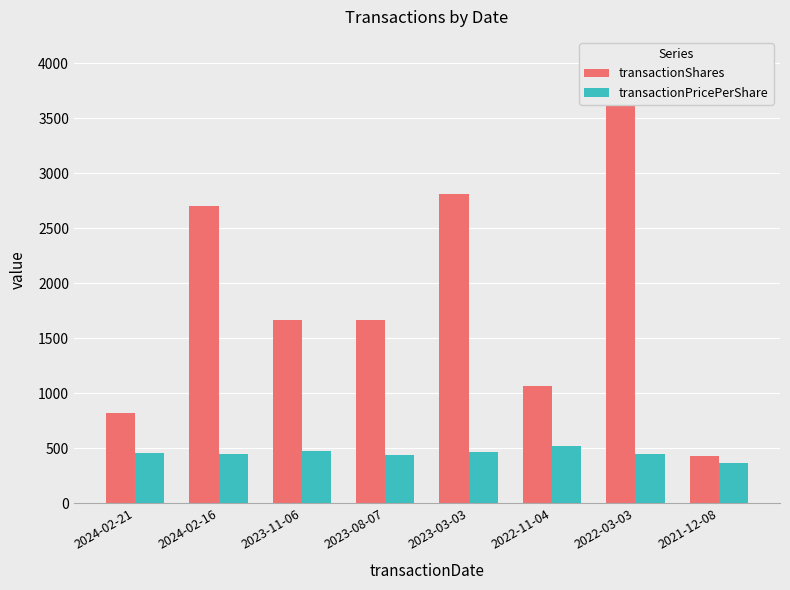

Is it true that transactionShares equals 1670.0 at 2023-11-06?

True